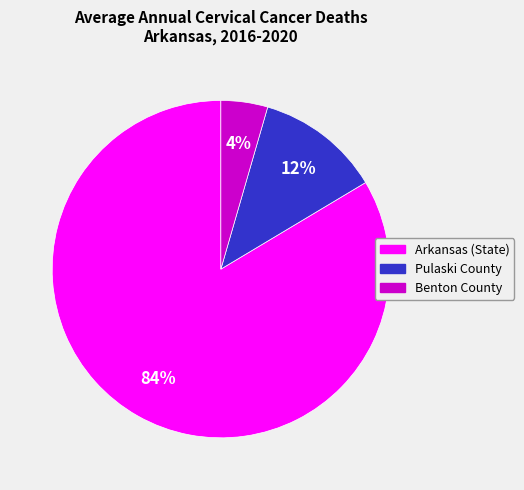

To the nearest percent, what is the average slice percentage?

33%